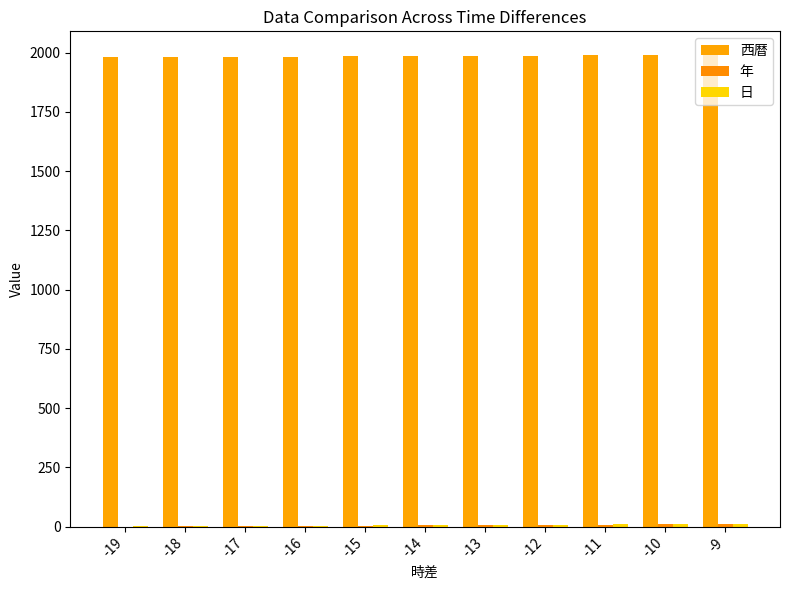

The 日 series shows 1 at -19. True or false?

True